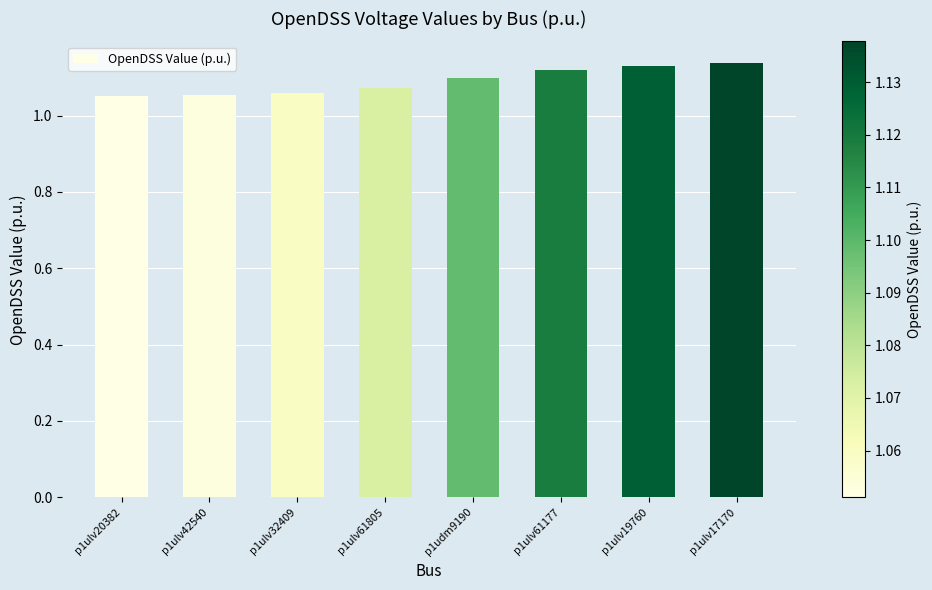

What is the label of the 3rd bar from the right?

p1ulv61177